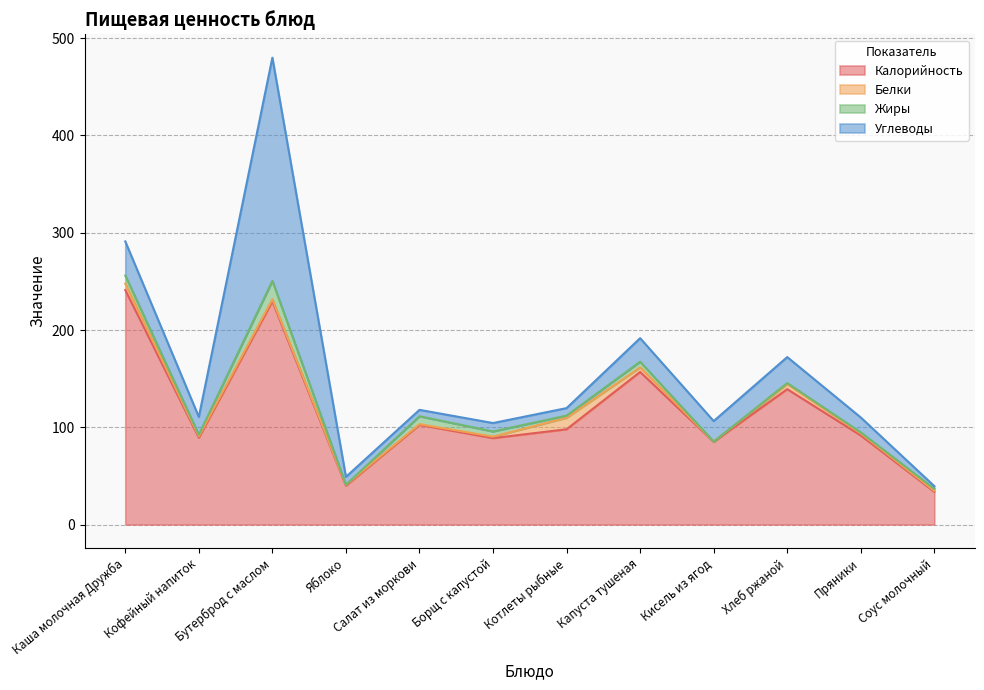

Reading left to right, list all the values displayed in this chart.

Калорийность: Каша молочная Дружба=241.1	Кофейный напиток=89.3	Бутерброд с маслом=229.5	Яблоко=40.0	Салат из моркови=102.5	Борщ с капустой=88.9	Котлеты рыбные=98.0	Капуста тушеная=156.9	Кисель из ягод=85.1	Хлеб ржаной=139.2	Пряники=91.6	Соус молочный=33.7
Белки: Каша молочная Дружба=6.5	Кофейный напиток=1.4	Бутерброд с маслом=2.1	Яблоко=0.9	Салат из моркови=0.7	Борщ с капустой=1.5	Котлеты рыбные=11.8	Капуста тушеная=4.7	Кисель из ягод=0.2	Хлеб ржаной=5.3	Пряники=2.1	Соус молочный=1.0
Жиры: Каша молочная Дружба=8.3	Кофейный напиток=1.6	Бутерброд с маслом=18.9	Яблоко=0.0	Салат из моркови=8.1	Борщ с капустой=5.3	Котлеты рыбные=2.2	Капуста тушеная=5.8	Кисель из ягод=0.0	Хлеб ржаной=1.0	Пряники=1.0	Соус молочный=2.1
Углеводы: Каша молочная Дружба=35.1	Кофейный напиток=18.4	Бутерброд с маслом=229.5	Яблоко=8.1	Салат из моркови=6.6	Борщ с капустой=8.6	Котлеты рыбные=7.7	Капуста тушеная=24.2	Кисель из ягод=21.1	Хлеб ржаной=26.7	Пряники=15.4	Соус молочный=2.8